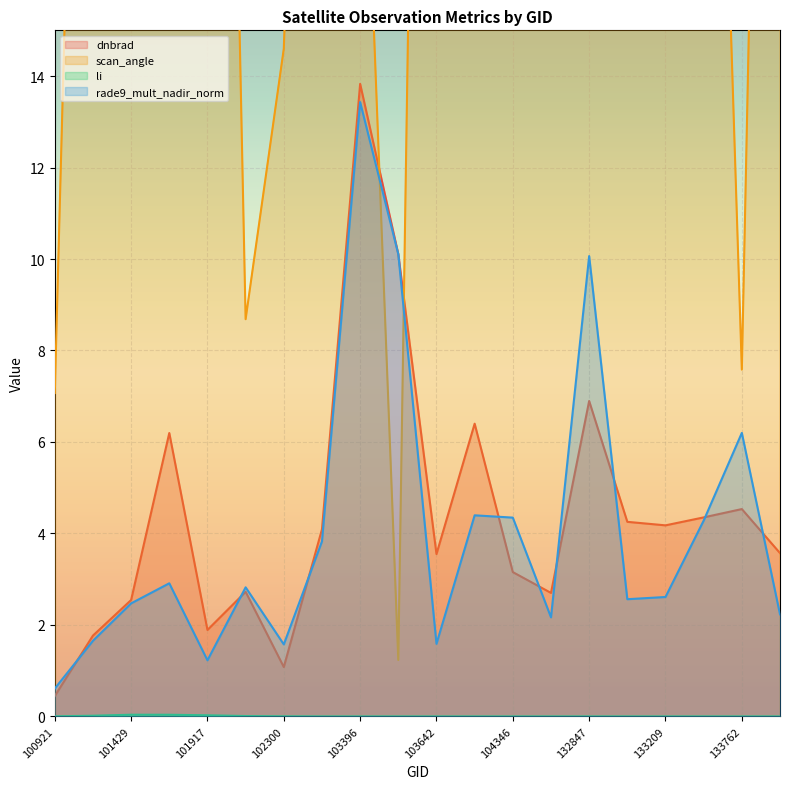

What is the total value across all series at 133762?

18.3